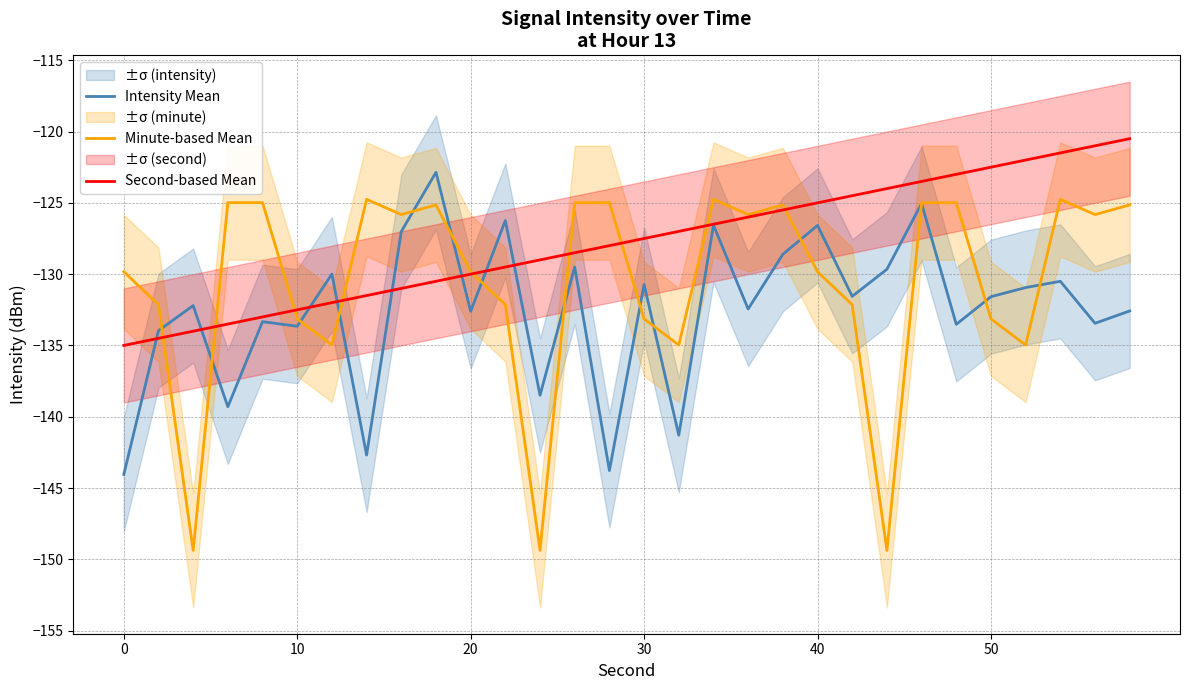

Is it true that Intensity Mean equals -132.6 at 20?

True